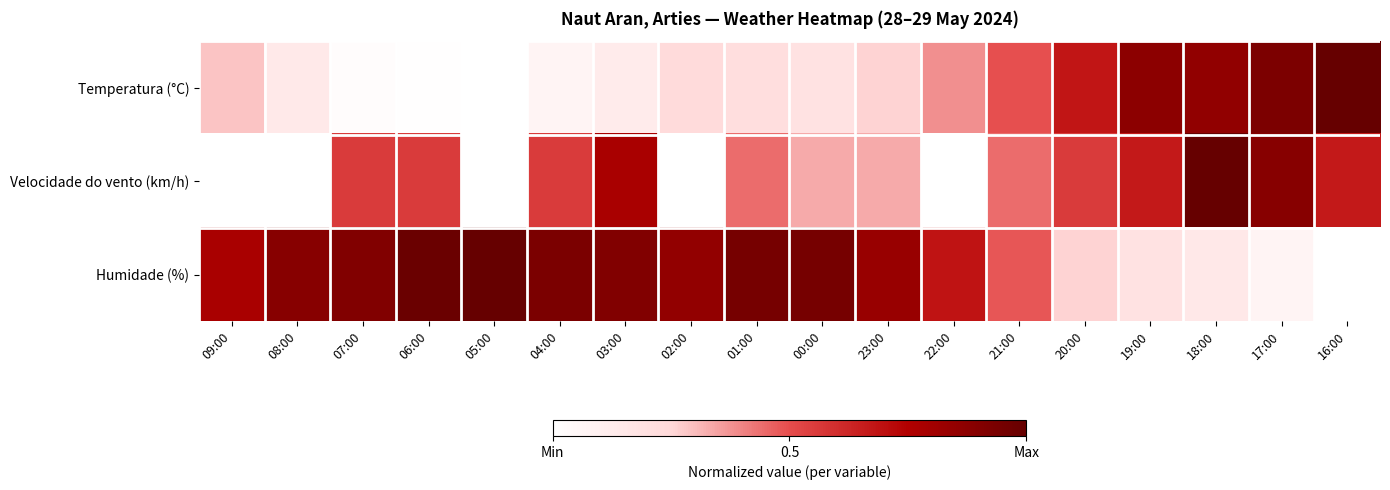

How many categories are shown in the chart?

18